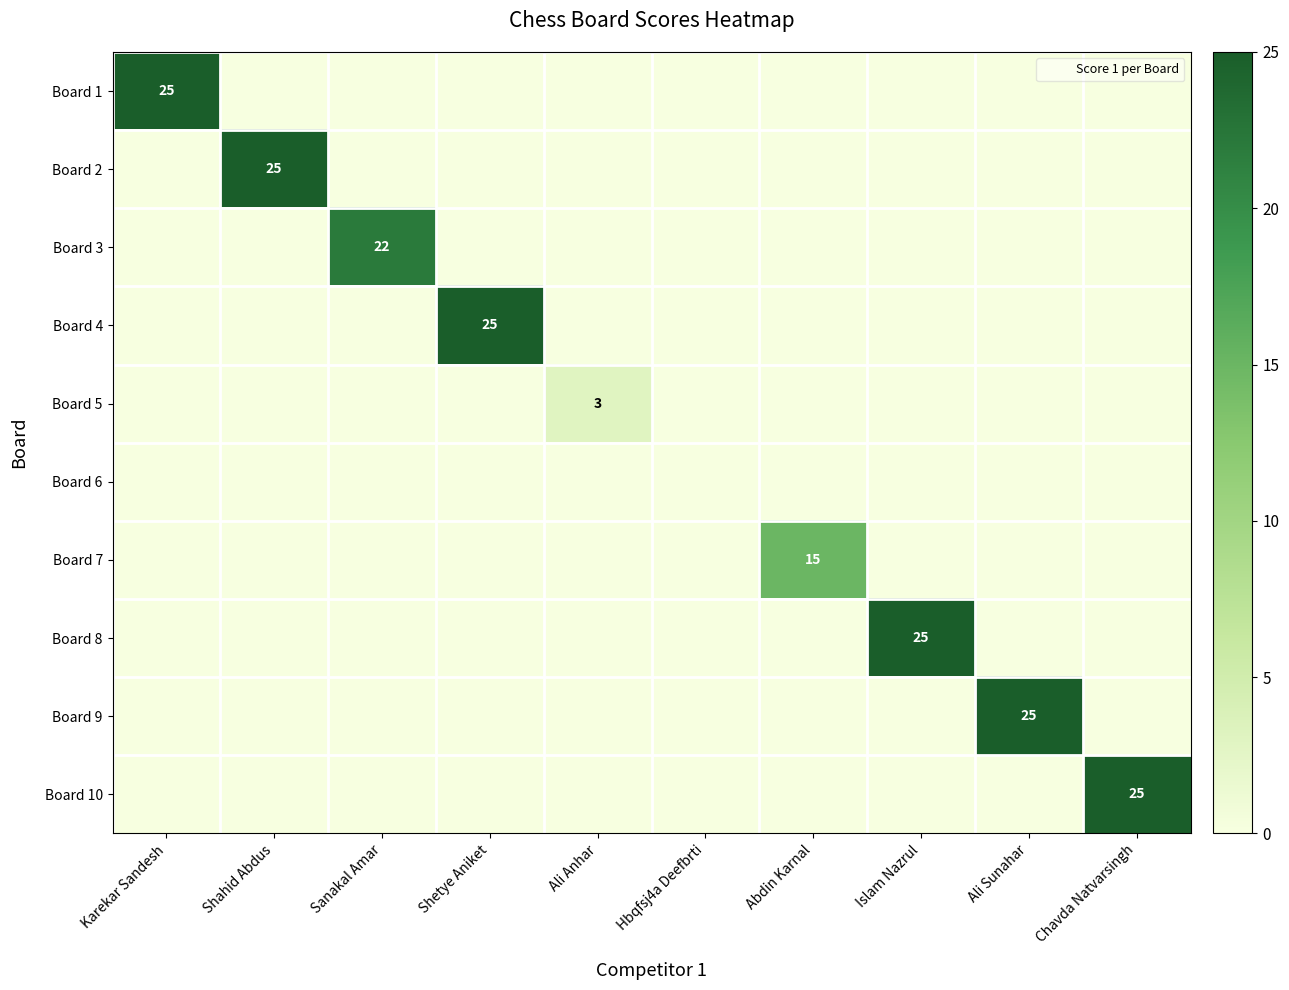

Which series changed the most between Shahid Abdus and Hbqfsj4a Deefbrti?

Board 2